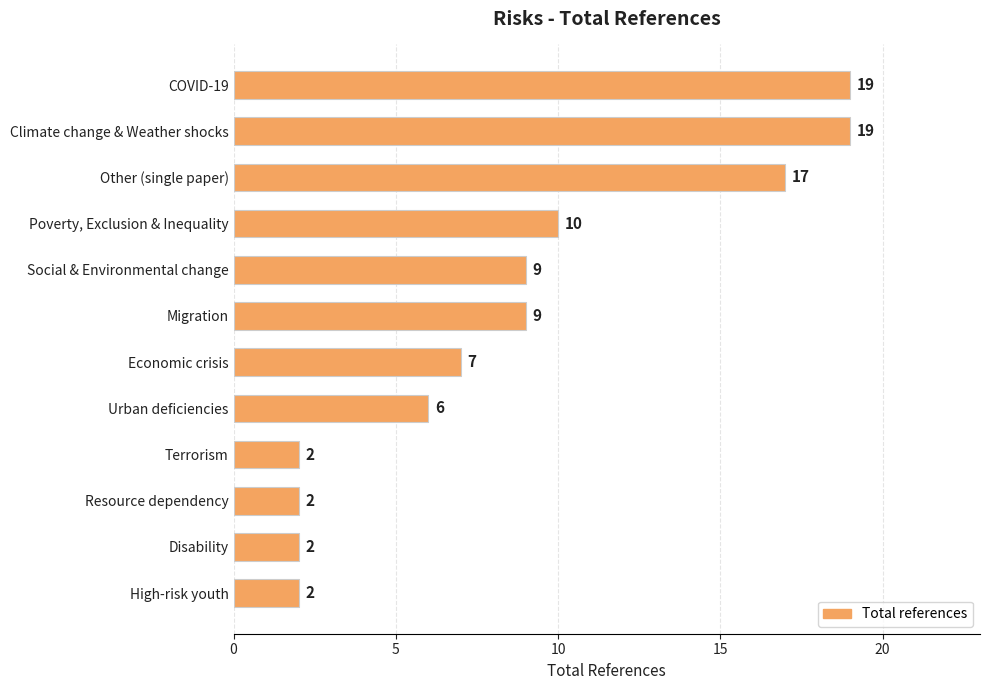

What is the smallest value displayed?

2